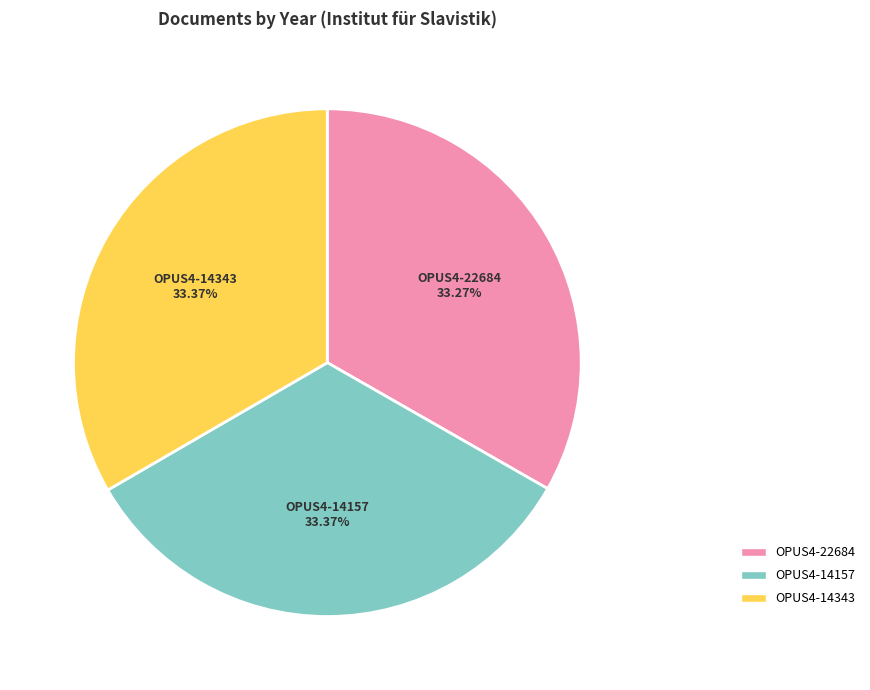

What is the total percentage of OPUS4-14157 and OPUS4-22684?

66.6%